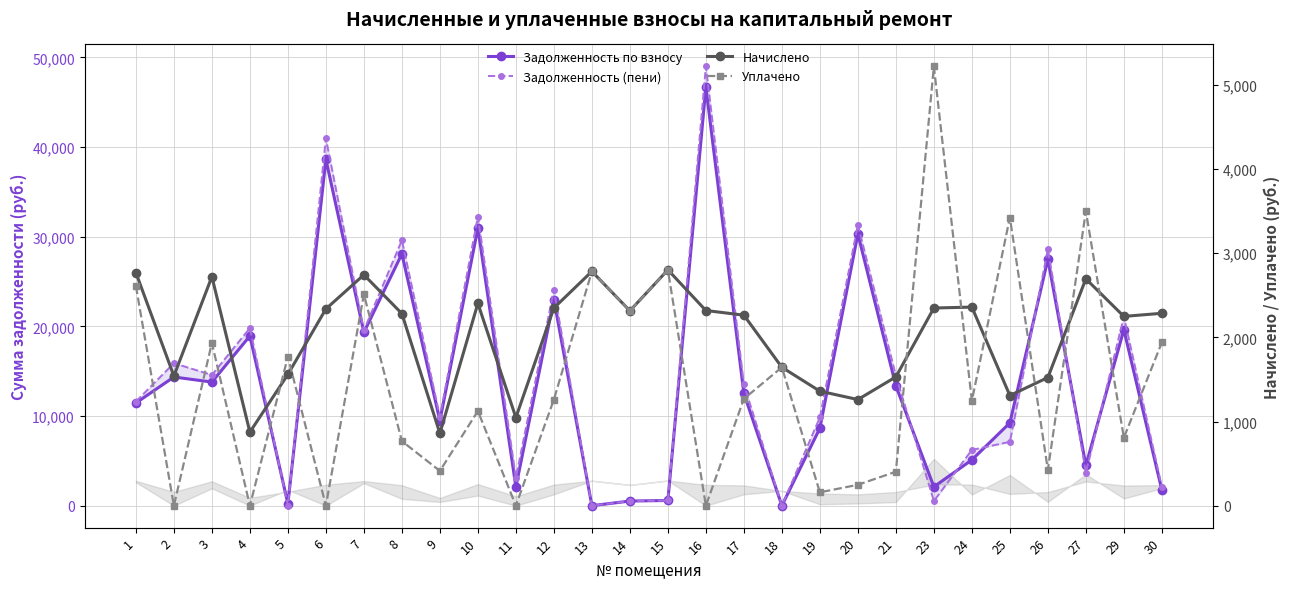

At how many categories does at least one series exceed 25869?

6